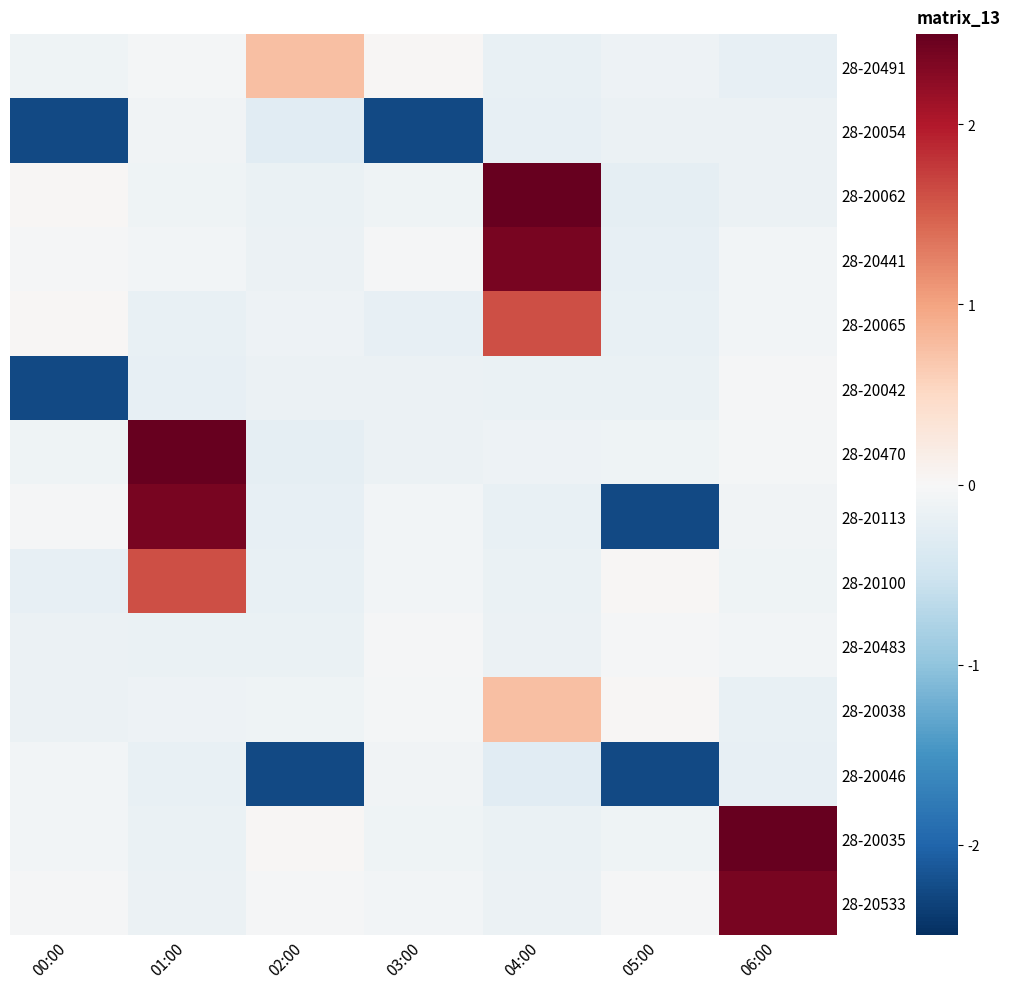

List the series in order of their peak value, lowest first.

28-20054, 28-20046, 28-20042, 28-20483, 28-20491, 28-20038, 28-20065, 28-20100, 28-20441, 28-20113, 28-20533, 28-20062, 28-20470, 28-20035